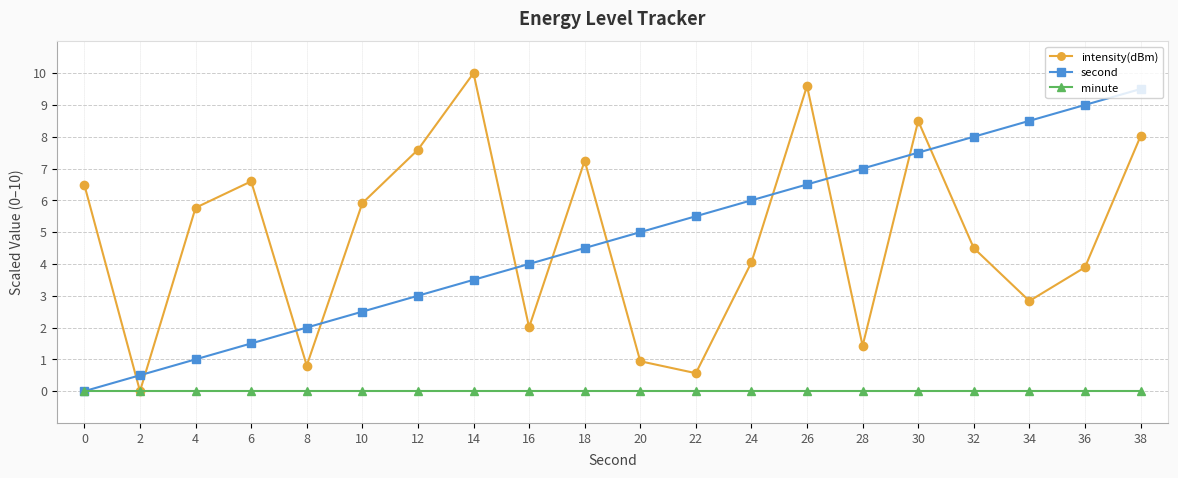

Where is the first local minimum for intensity(dBm)?

2